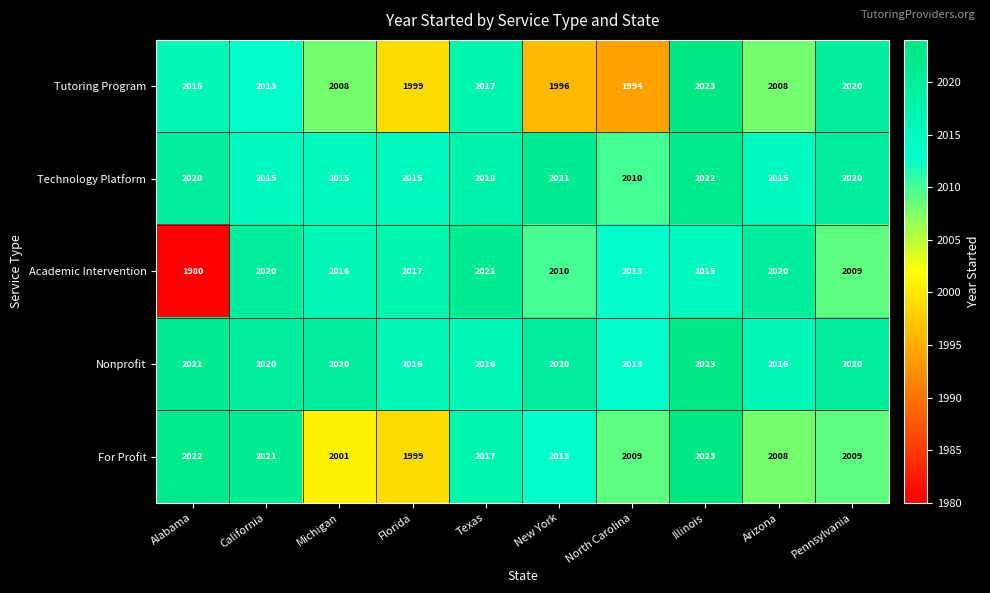

Read the Technology Platform value at Texas, to the nearest 10.

2020